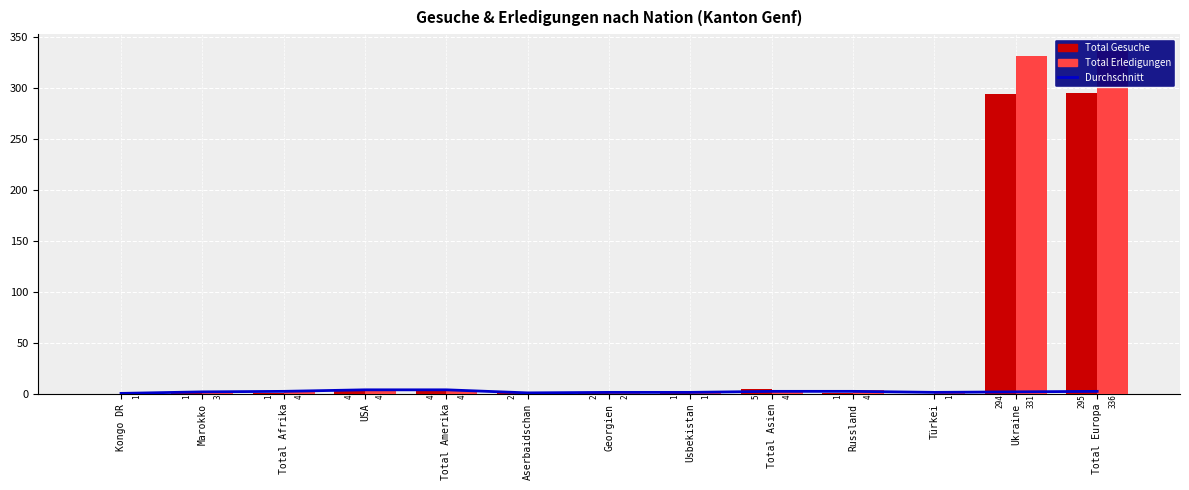

Which series has the largest total across all categories?

Total Erledigungen